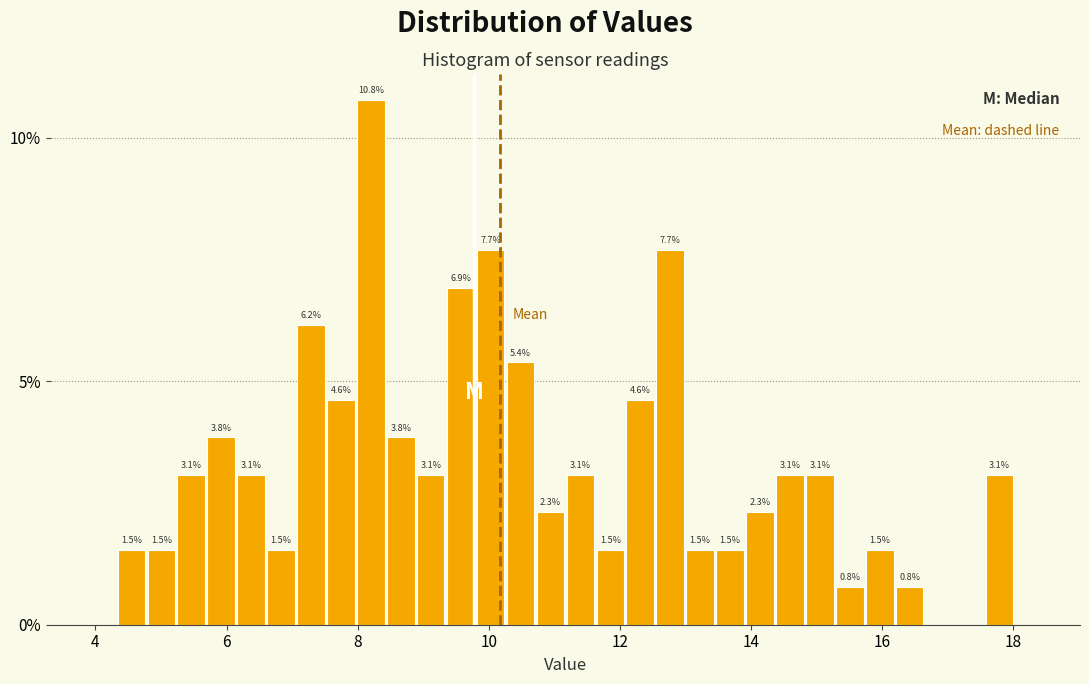

Around what value on the x-axis is the tallest bar? Give the approximate position of its centre, as read against the axis.

8.2